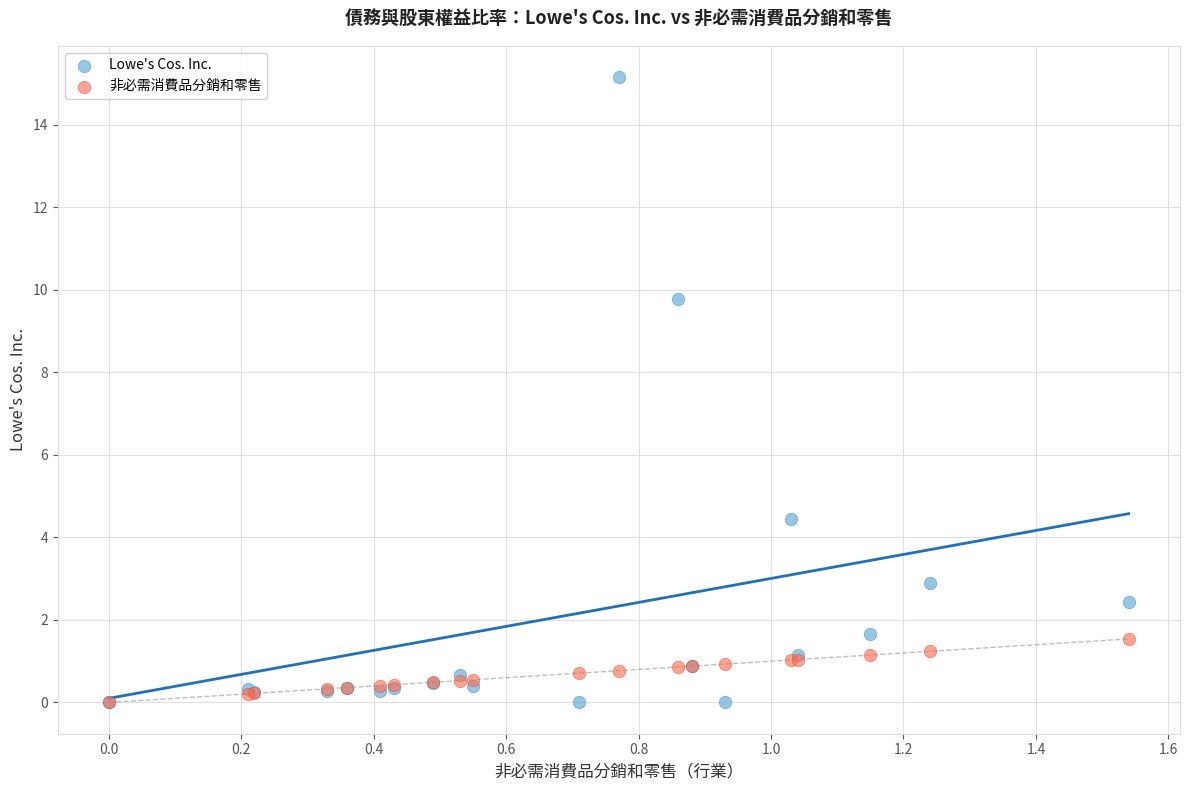

What are all the series names shown in the legend?

Lowe's Cos. Inc., 非必需消費品分銷和零售